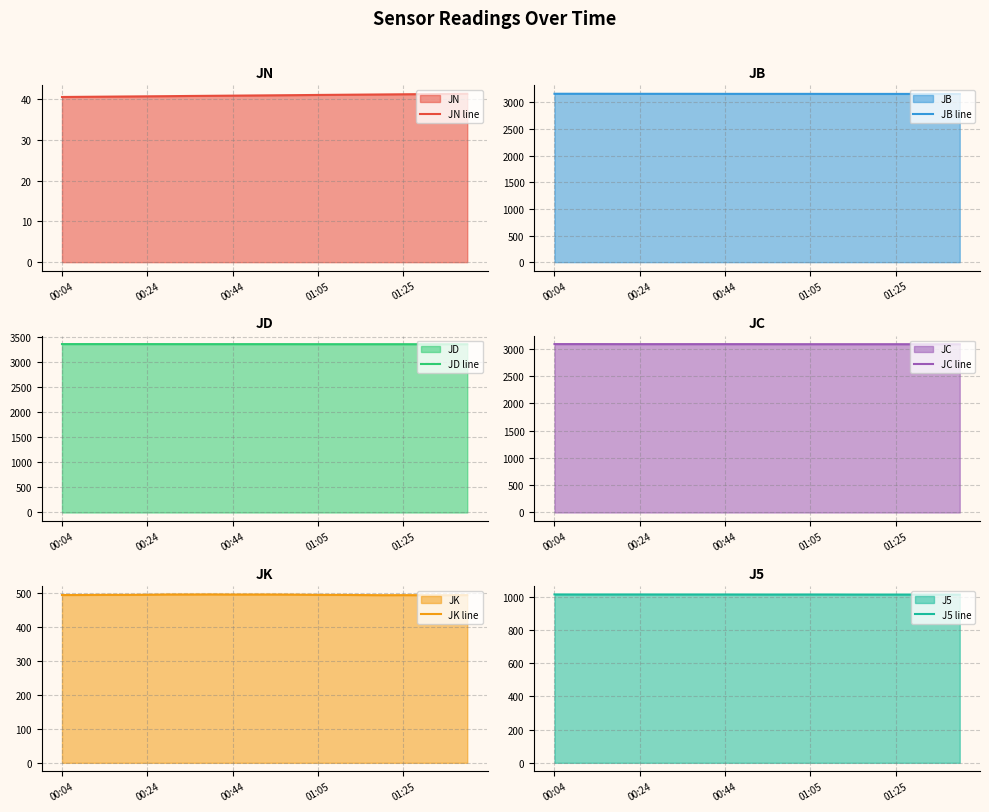

What is the highest value of the JN line series?

41.3